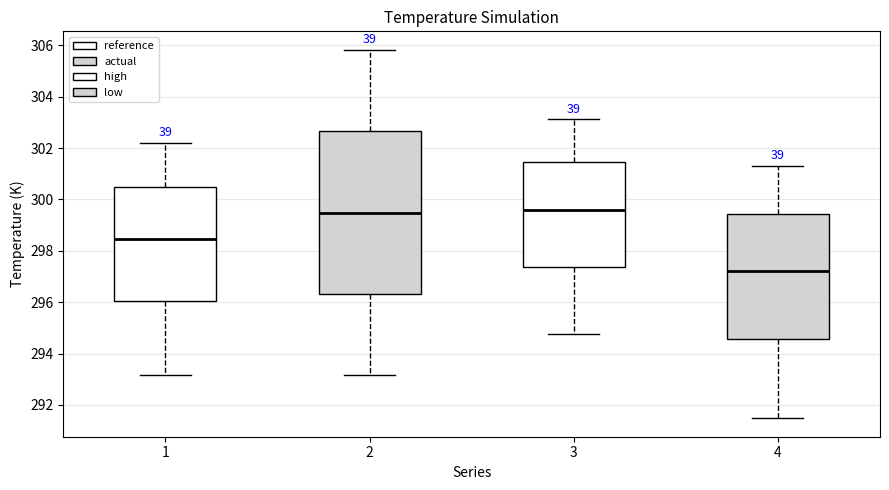

Where is the upper edge of the box at x = 1 on the y-axis? The values are not printed on the chart, so give them approximately, as read against the axis.

300.4